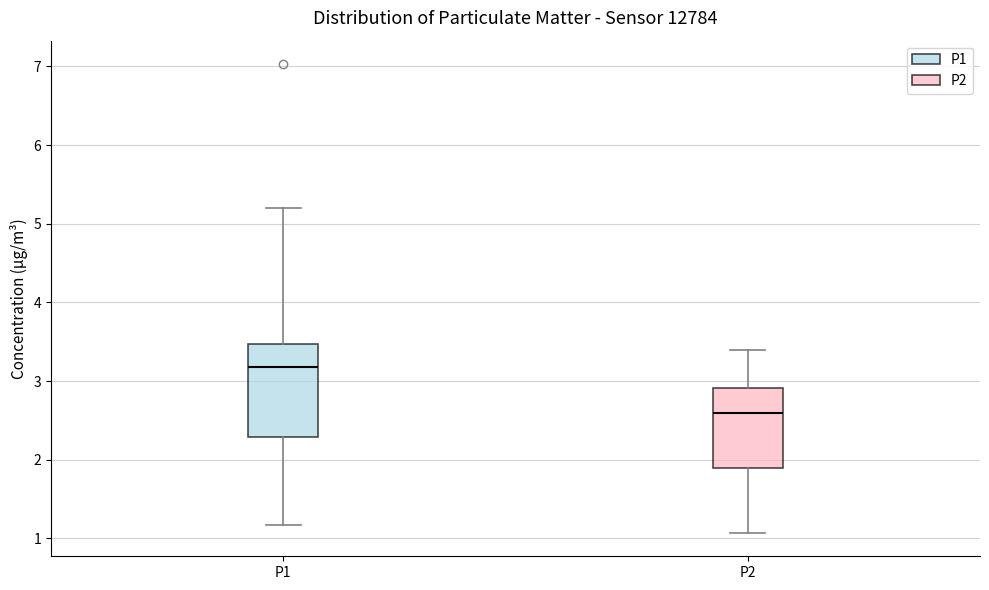

Where does the upper whisker of the box for P1 end on the y-axis? The values are not printed on the chart, so give them approximately, as read against the axis.

5.2